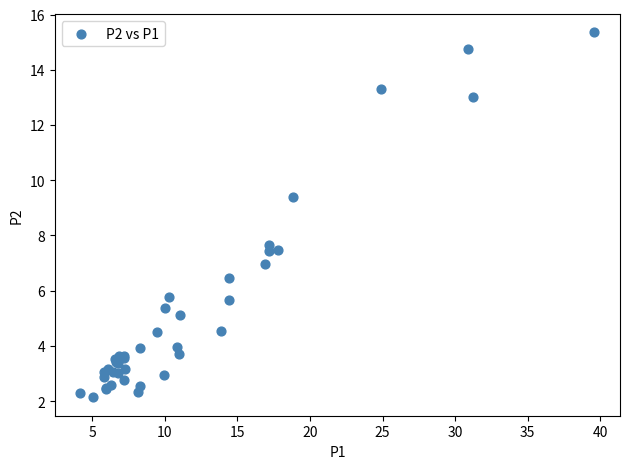

What Y value in the scatter plot is closest to 8?

7.7